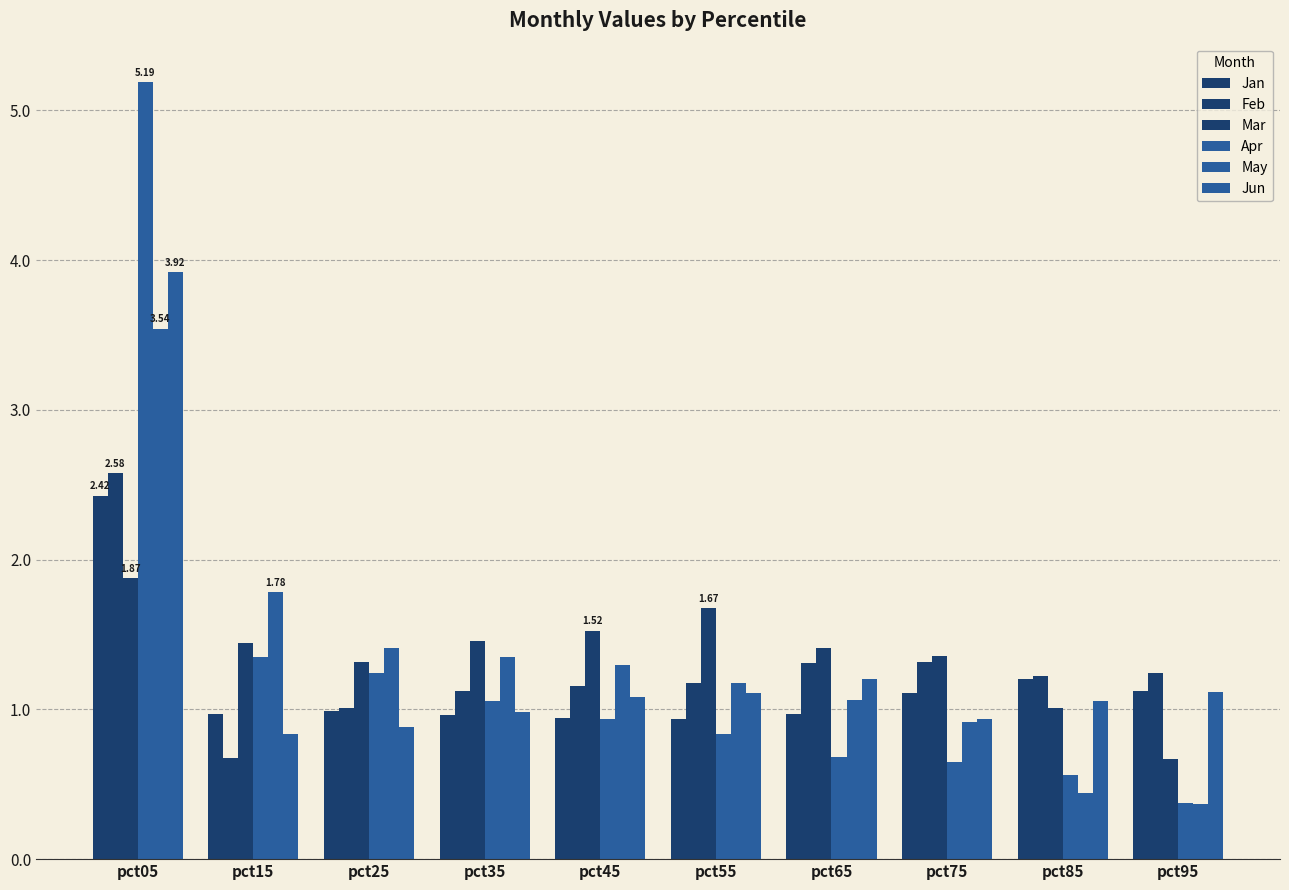

Count the number of data series in this chart.

6